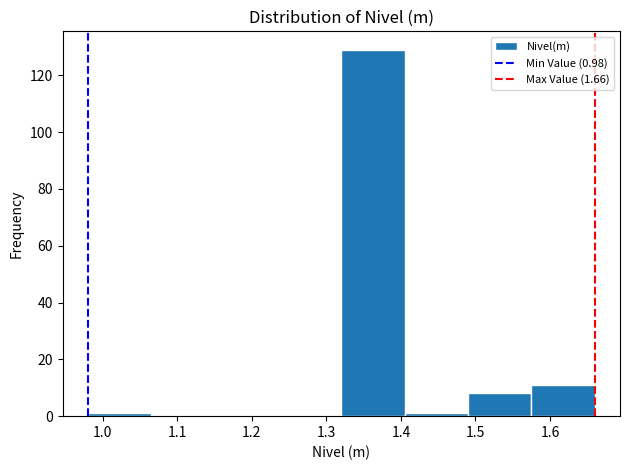

Over which range of the x-axis is the bar tallest?

1.320 to 1.405